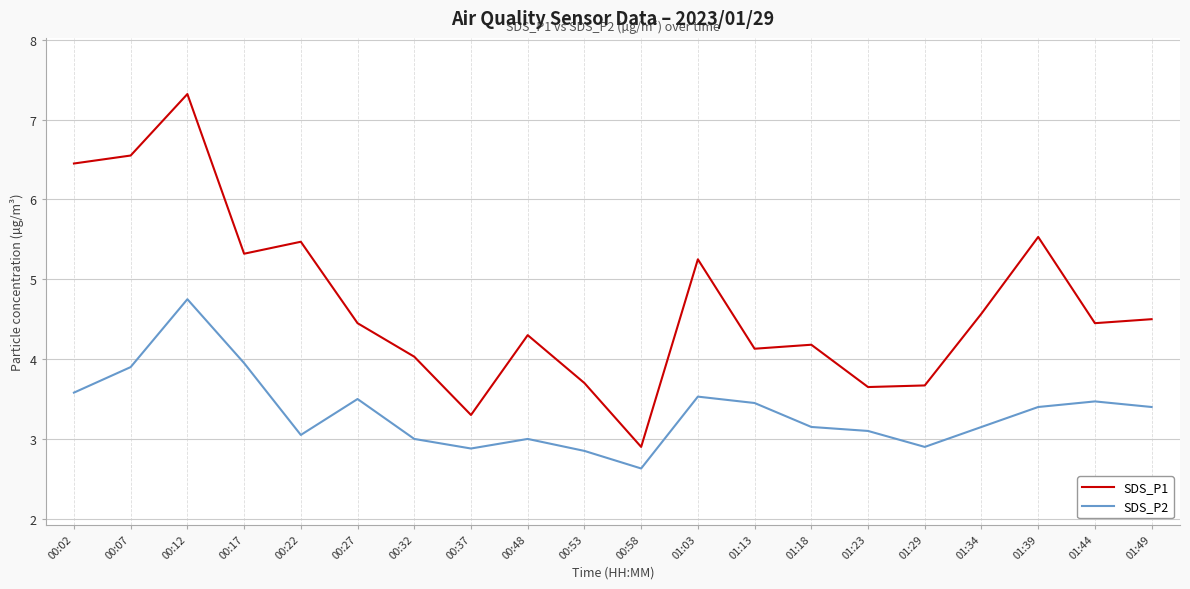

At which label does SDS_P2 reach its peak?

00:12